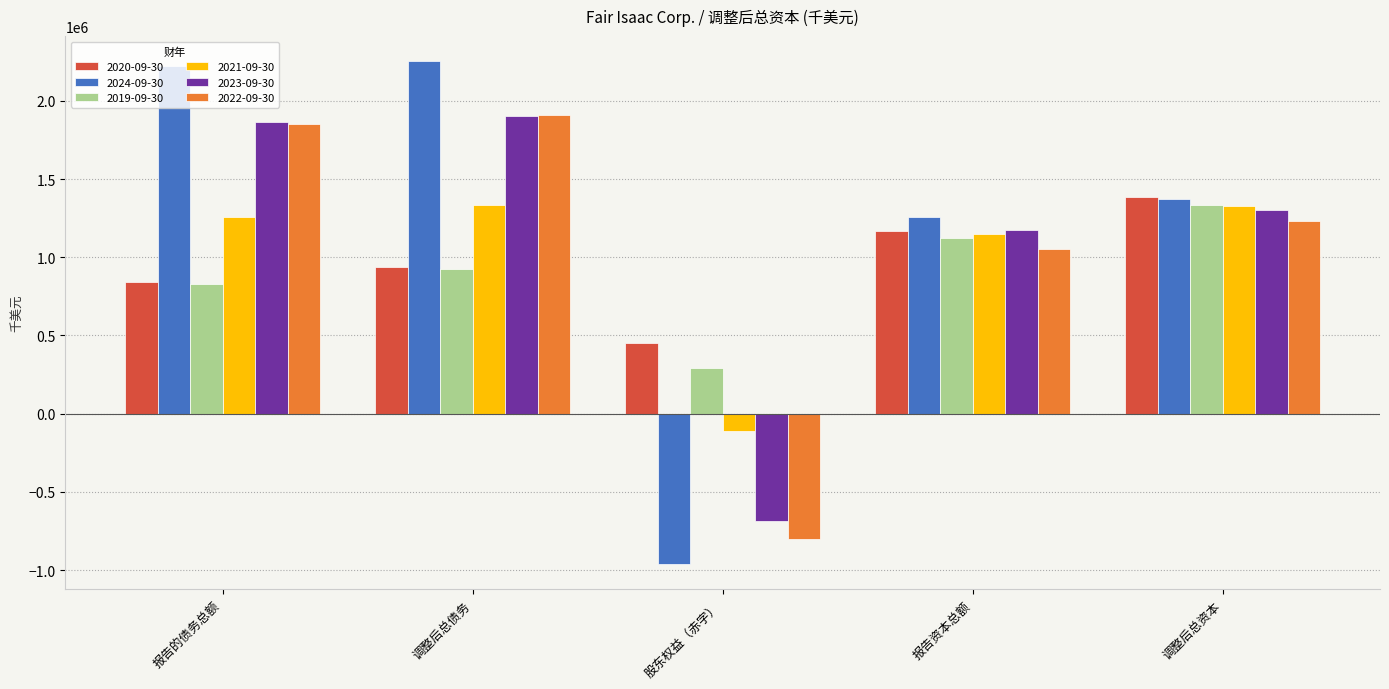

What is the total value across all series at 股东权益（赤字）?

-1821934